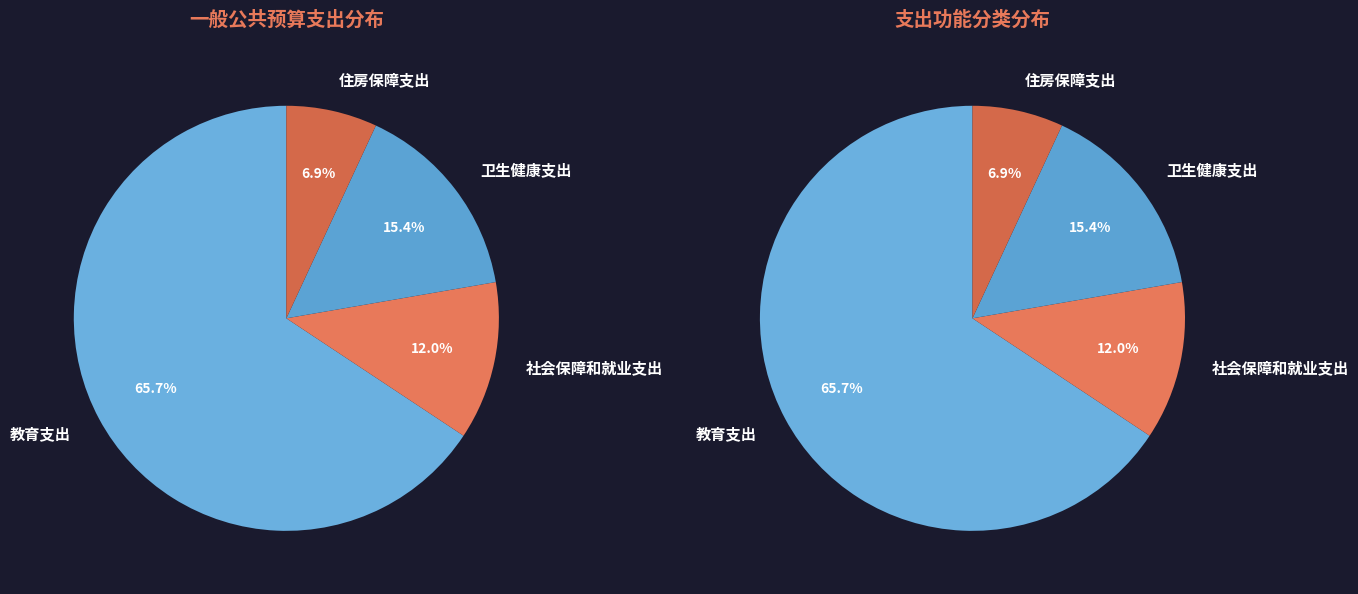

What is the ratio of the value at 教育支出 to the value at 住房保障支出?

9.5